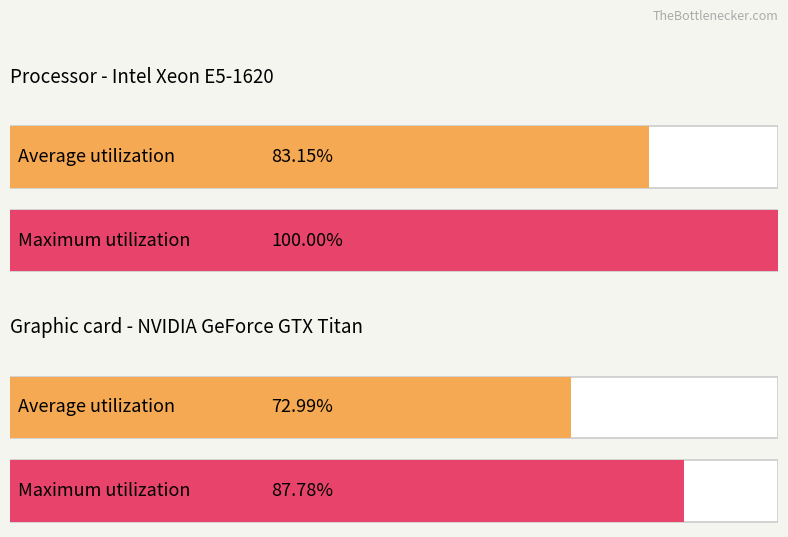

Which series has the largest total across all categories?

Maximum utilization